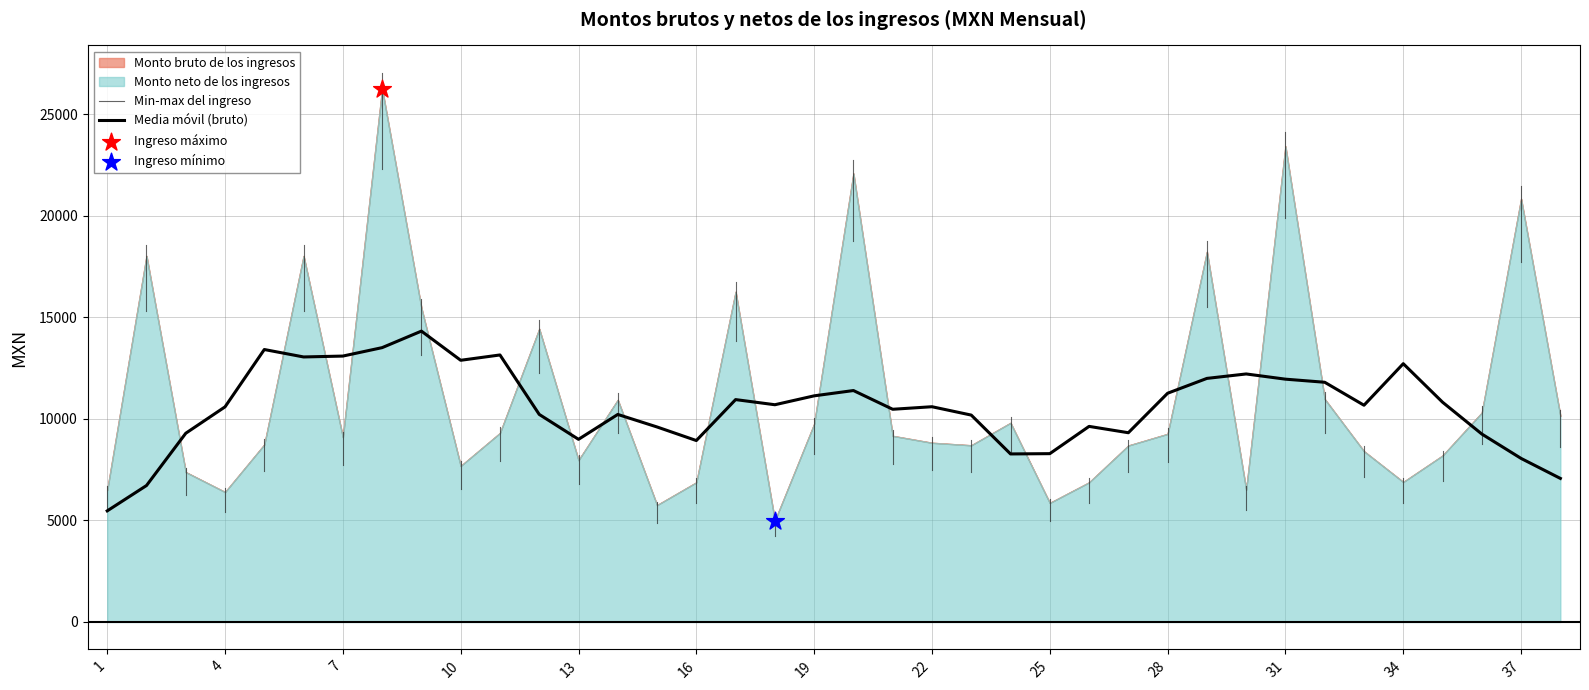

Which series has the widest spread of Y values?

Monto bruto de los ingresos